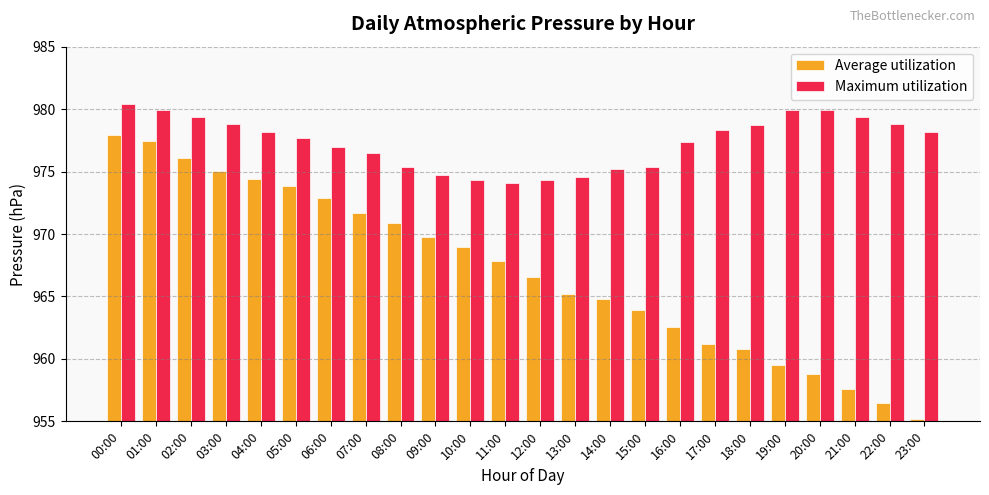

How many data points in Average utilization are above 967?

12